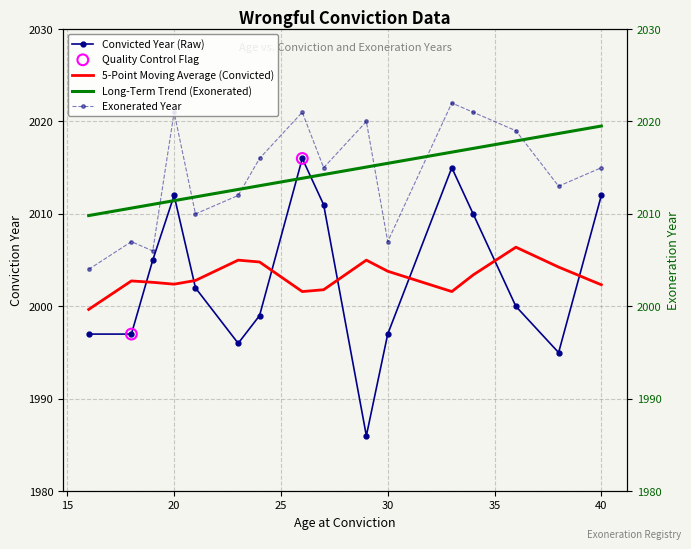

Is the value of Exonerated at 40 greater than the value of Convicted at 18?

Yes